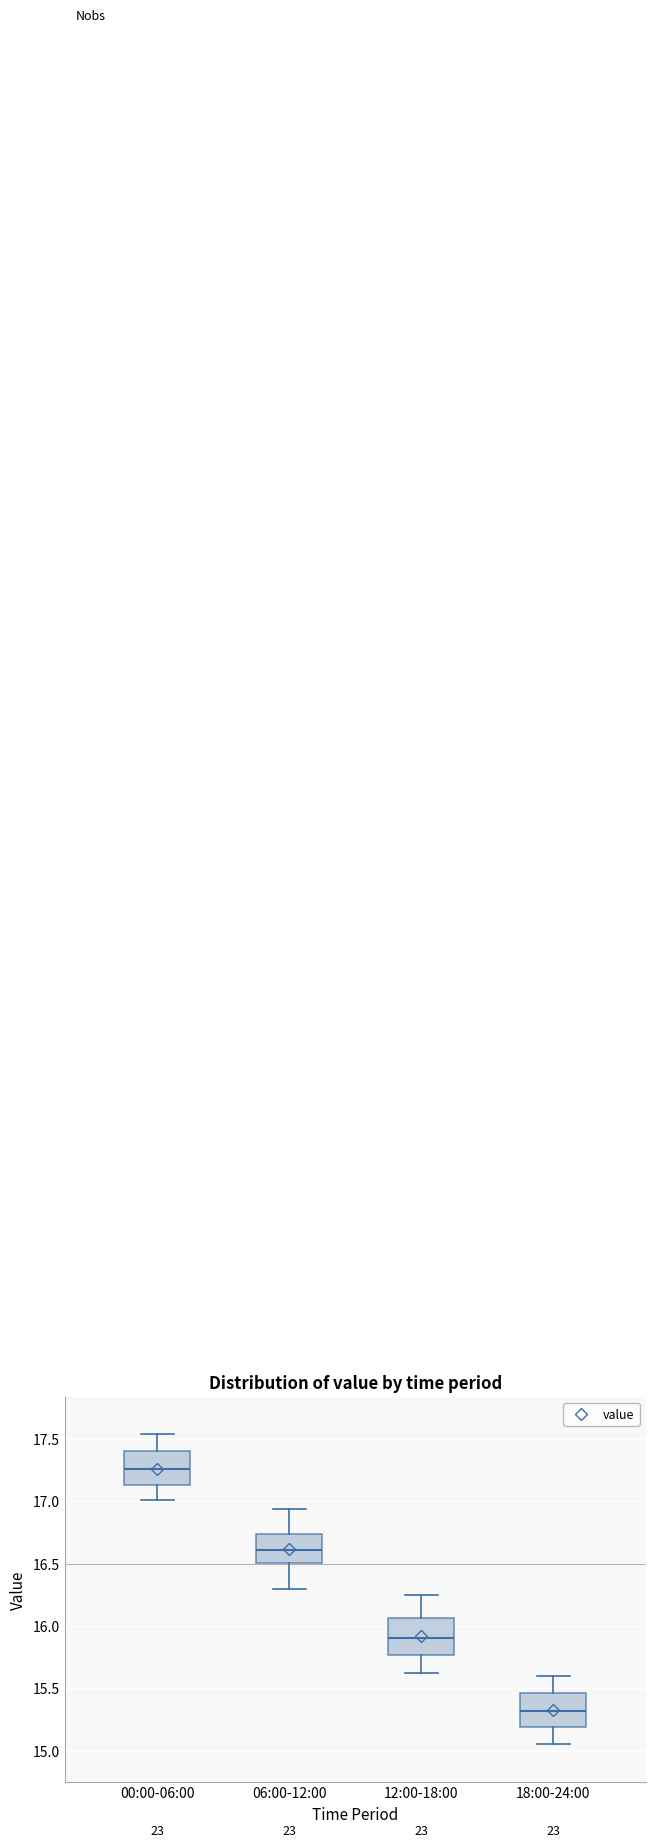

Reading left to right, read every box against the y-axis: the position of its median line, the range the box covers, and the ends of its whiskers. The values are not printed on the chart, so give them approximately, as read against the axis.

00:00-06:00: median 17.25, box 17.15 to 17.40, whiskers 17.00 to 17.55
06:00-12:00: median 16.60, box 16.50 to 16.75, whiskers 16.30 to 16.95
12:00-18:00: median 15.90, box 15.75 to 16.05, whiskers 15.60 to 16.25
18:00-24:00: median 15.30, box 15.20 to 15.45, whiskers 15.05 to 15.60